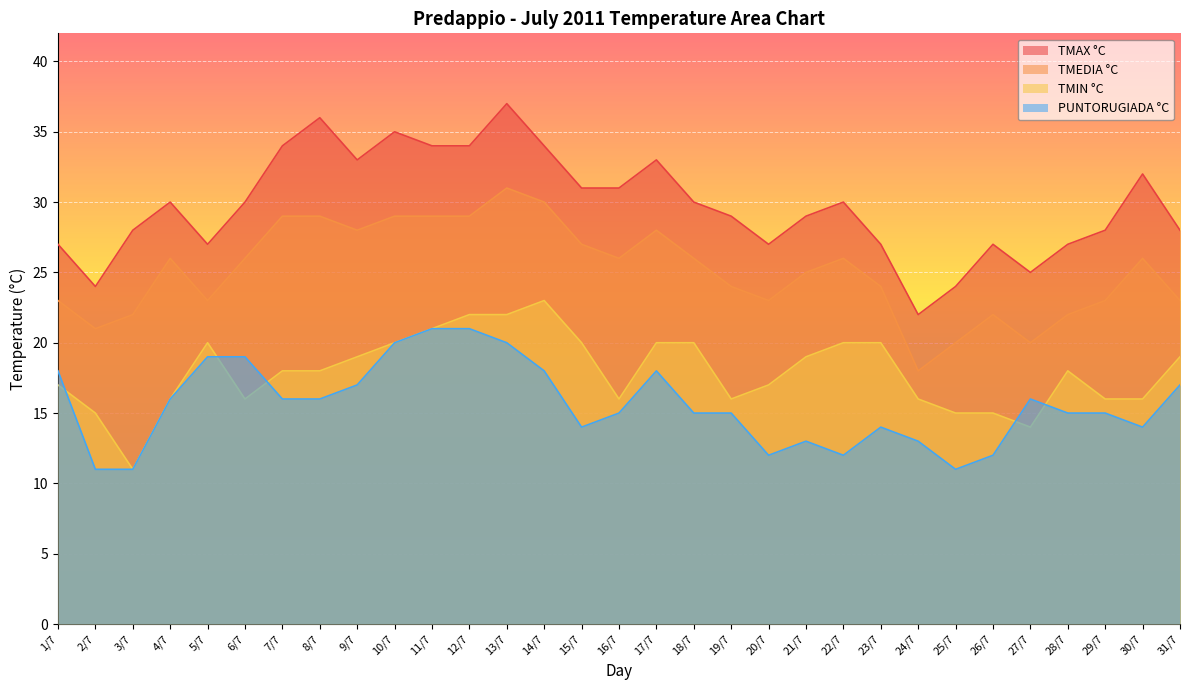

Does the chart display data point markers on the line(s)?

No